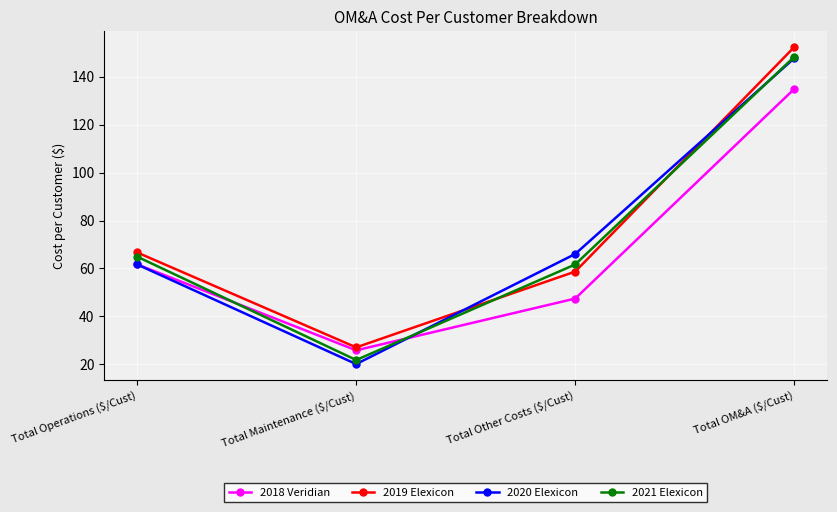

What is the difference between the highest and lowest values at Total Maintenance ($/Cust)?

7.0